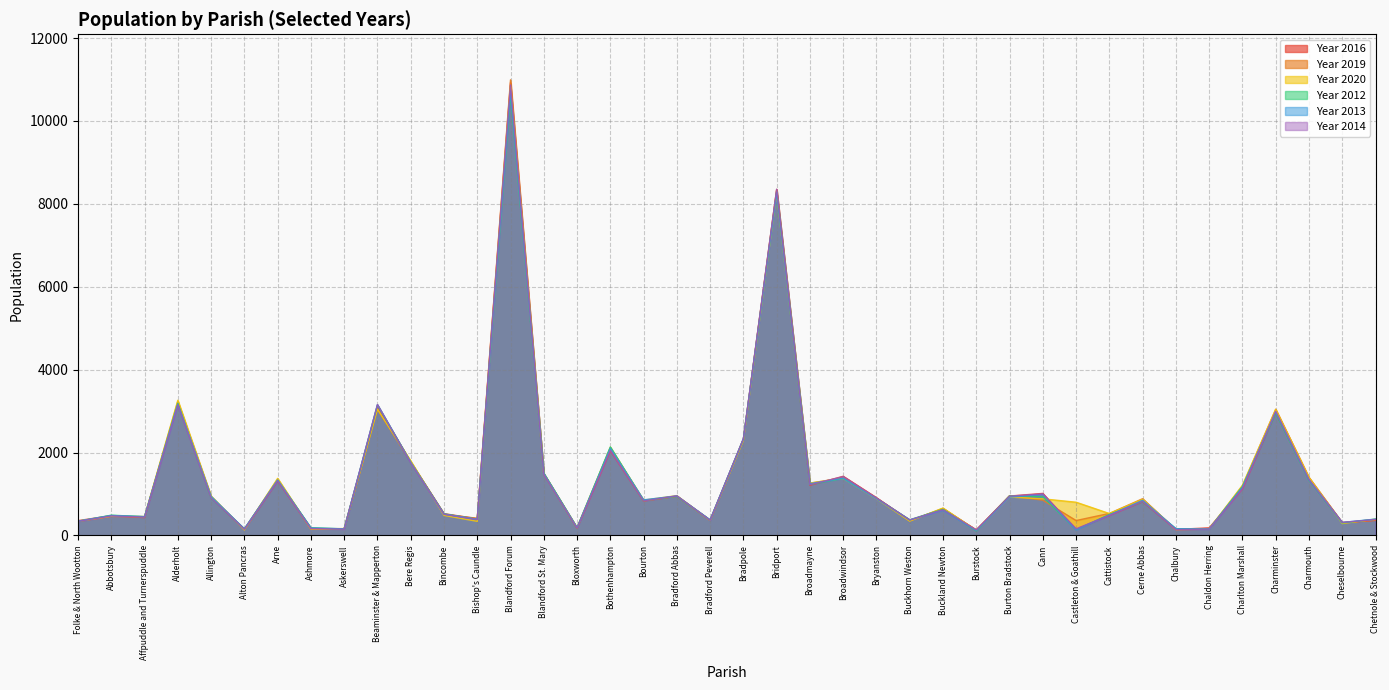

How many lines are shown in the chart?

6